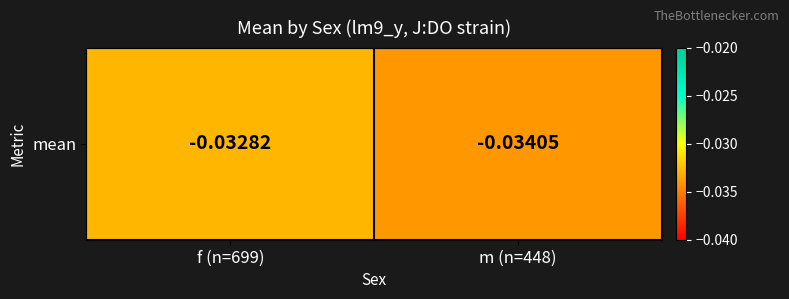

List the labels in order of value, smallest first.

m (n=448), f (n=699)